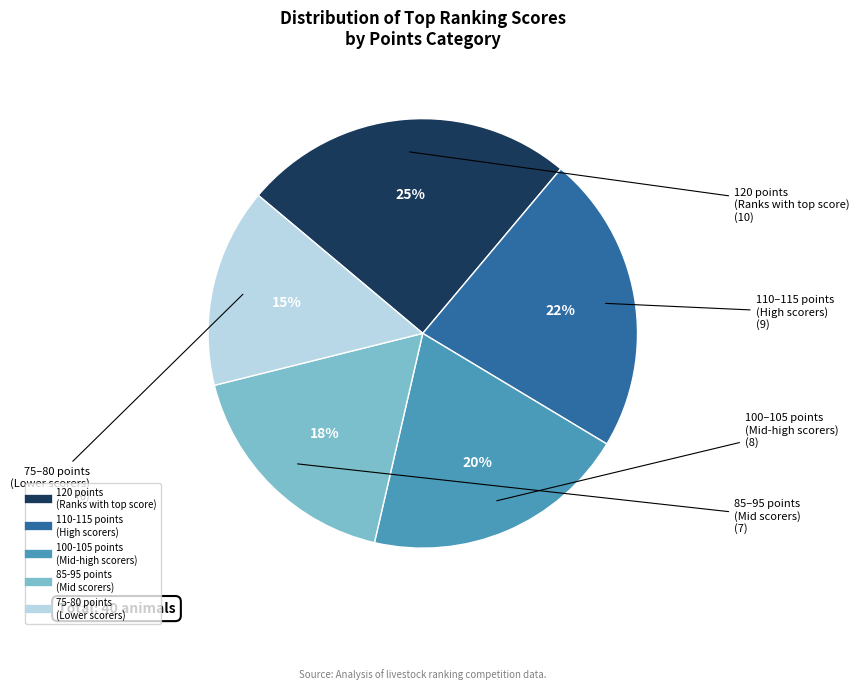

Is there a majority slice in this chart?

No